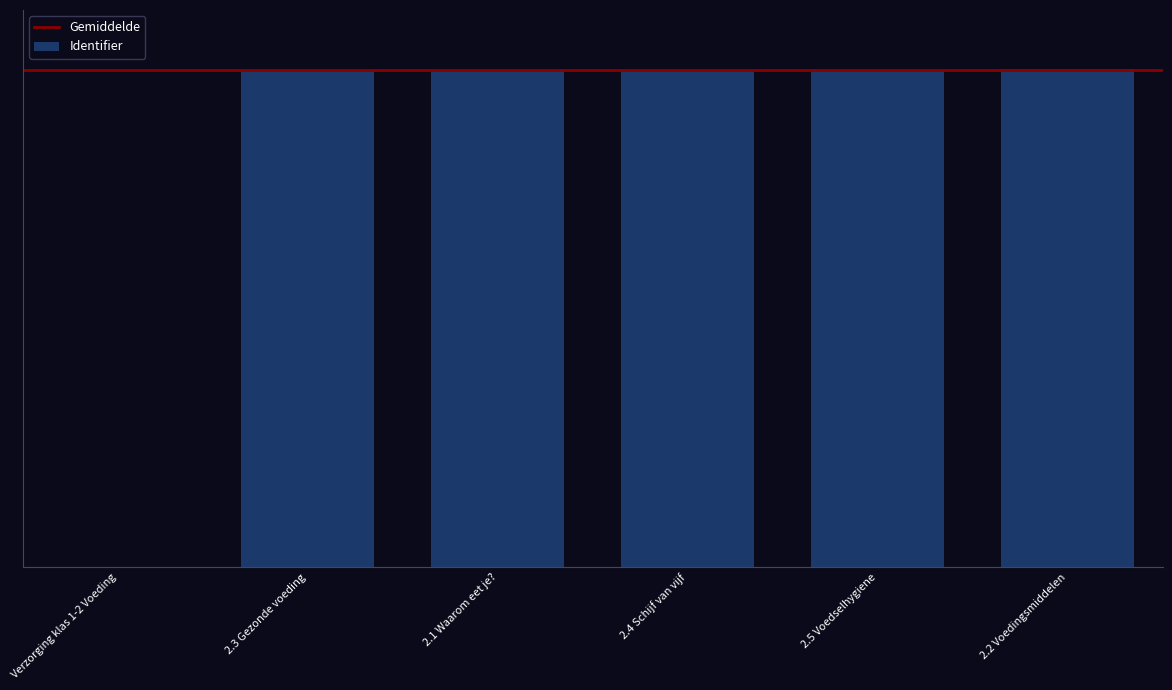

Is it true that the value at 2.1 Waarom eet je? is 1339650?

True